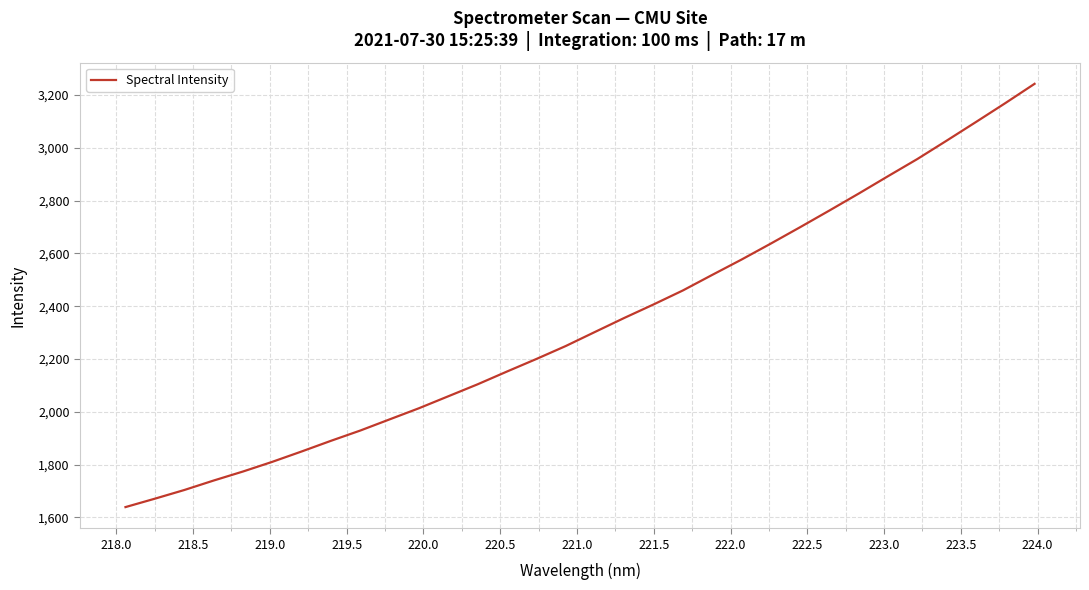

What is the maximum value shown in the chart?

3242.7